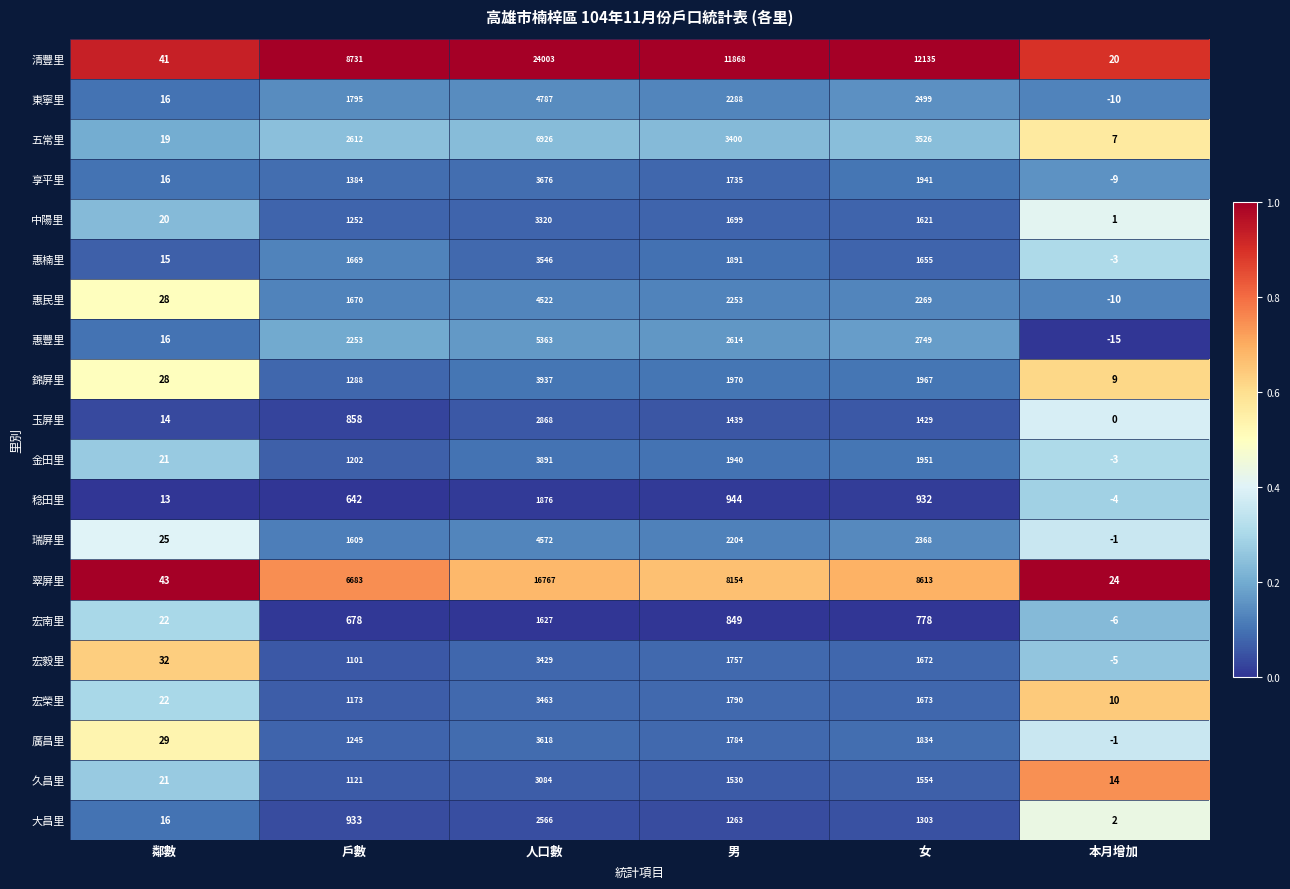

Which series has the largest total across all categories?

清豐里